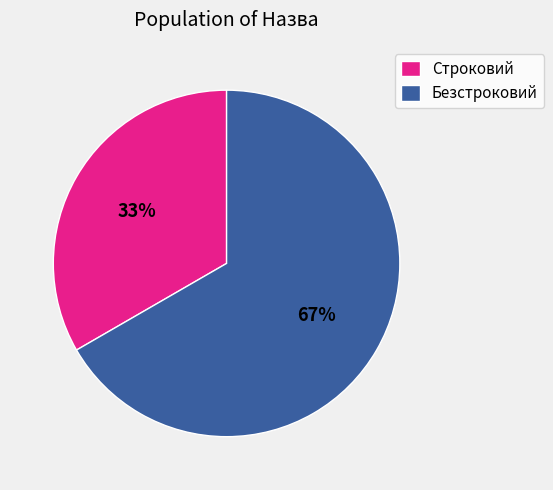

Rank the categories by value from lowest to highest.

Строковий, Безстроковий